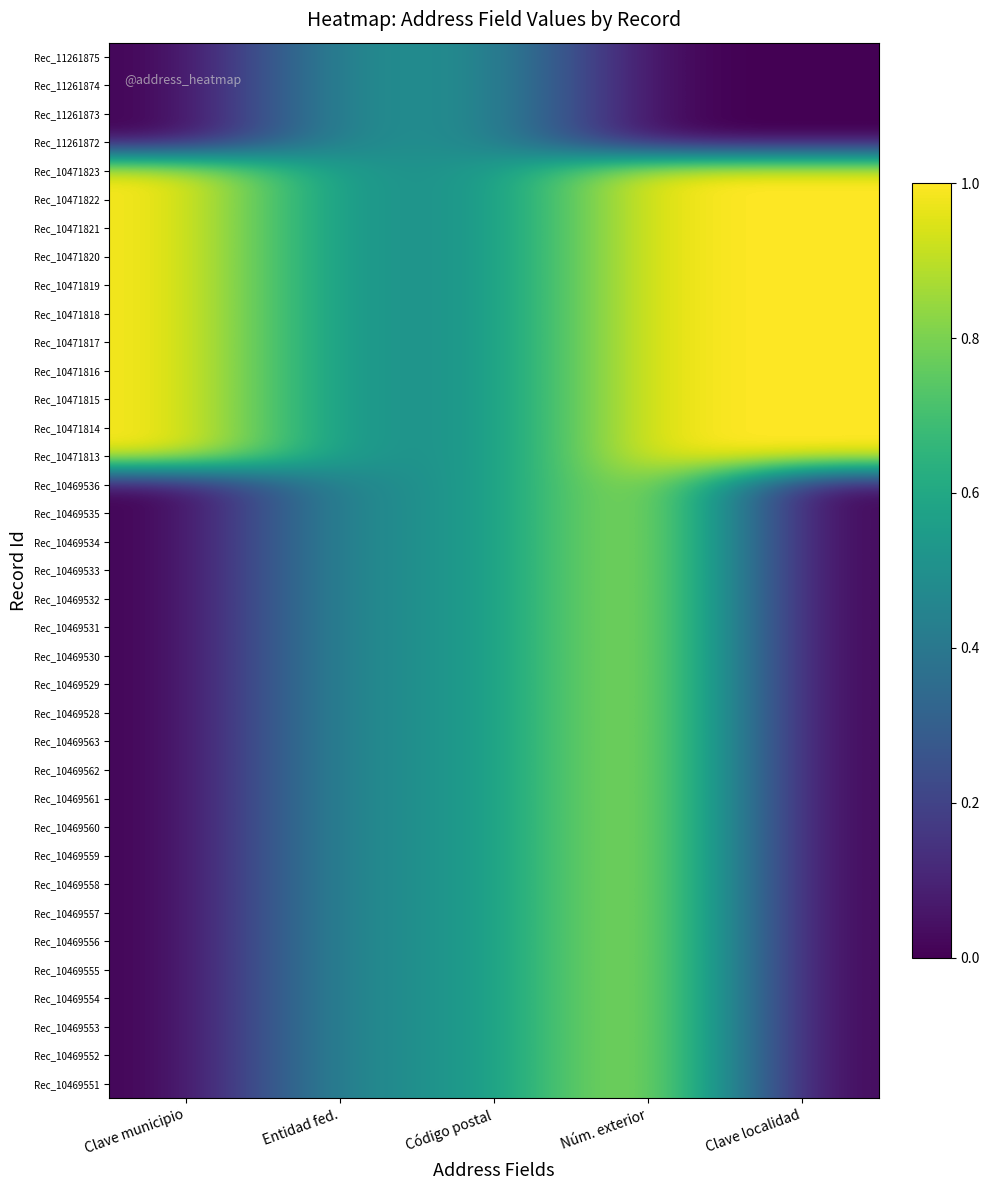

At Entidad fed., list the series in order from largest to smallest.

Rec_11261875, Rec_11261874, Rec_11261873, Rec_11261872, Rec_10471823, Rec_10471822, Rec_10471821, Rec_10471820, Rec_10471819, Rec_10471818, Rec_10471817, Rec_10471816, Rec_10471815, Rec_10471814, Rec_10471813, Rec_10469536, Rec_10469535, Rec_10469534, Rec_10469533, Rec_10469532, Rec_10469531, Rec_10469530, Rec_10469529, Rec_10469528, Rec_10469563, Rec_10469562, Rec_10469561, Rec_10469560, Rec_10469559, Rec_10469558, Rec_10469557, Rec_10469556, Rec_10469555, Rec_10469554, Rec_10469553, Rec_10469552, Rec_10469551